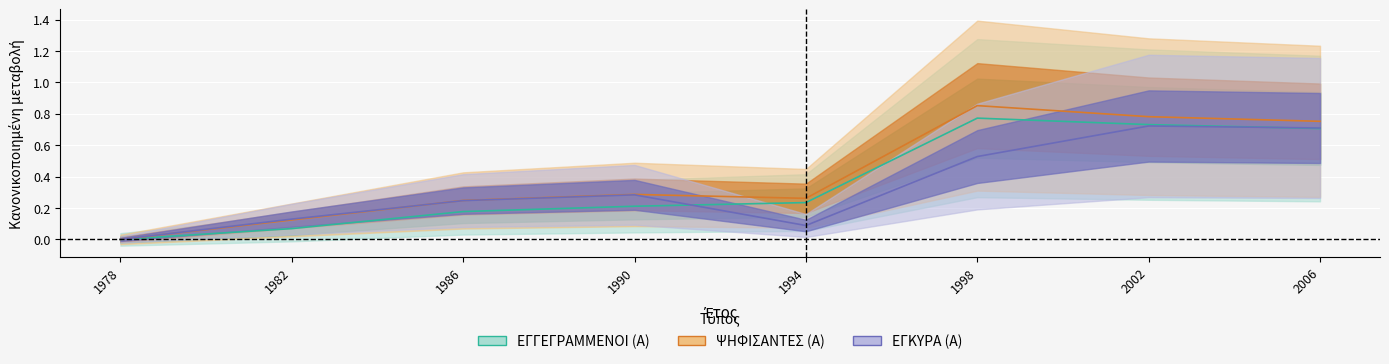

What is the total value across all series at 2002?

2.2